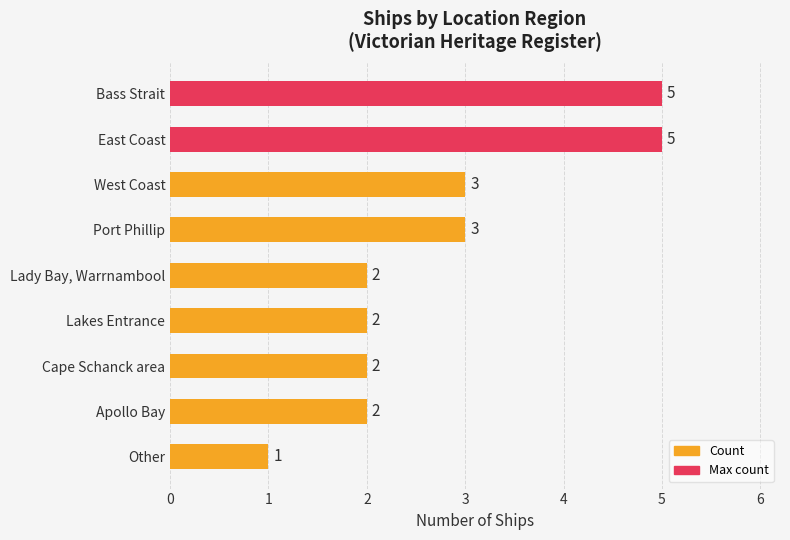

Does the chart contain any negative values?

No